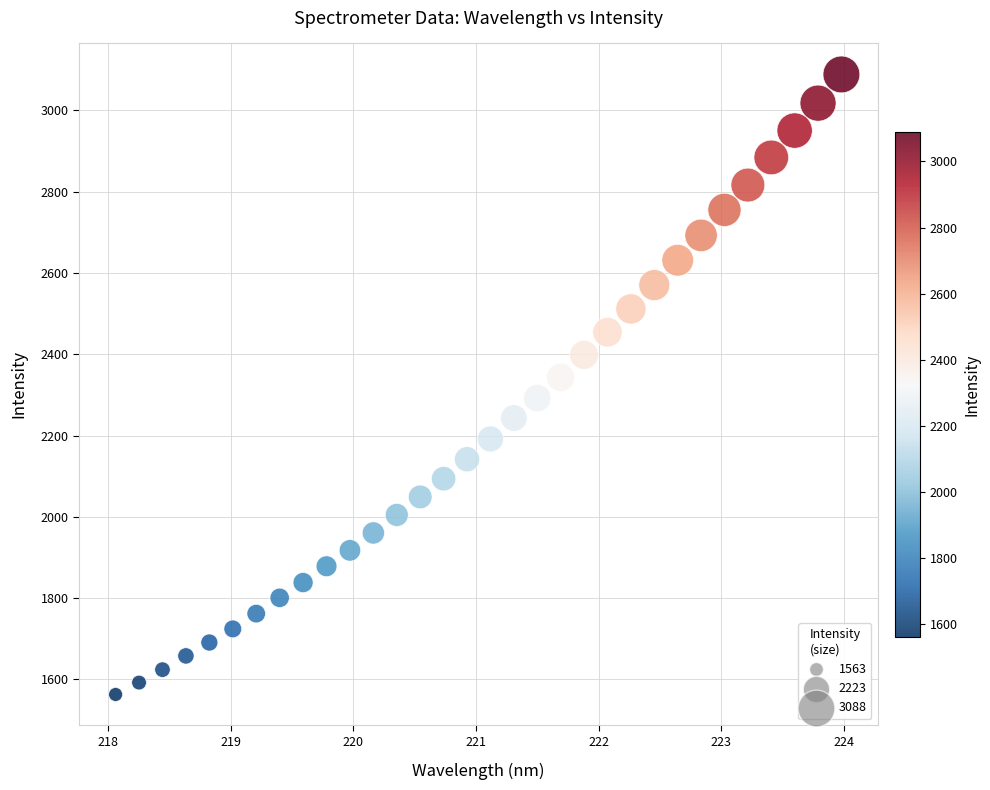

What is the range of X values (max minus min)?

5.9